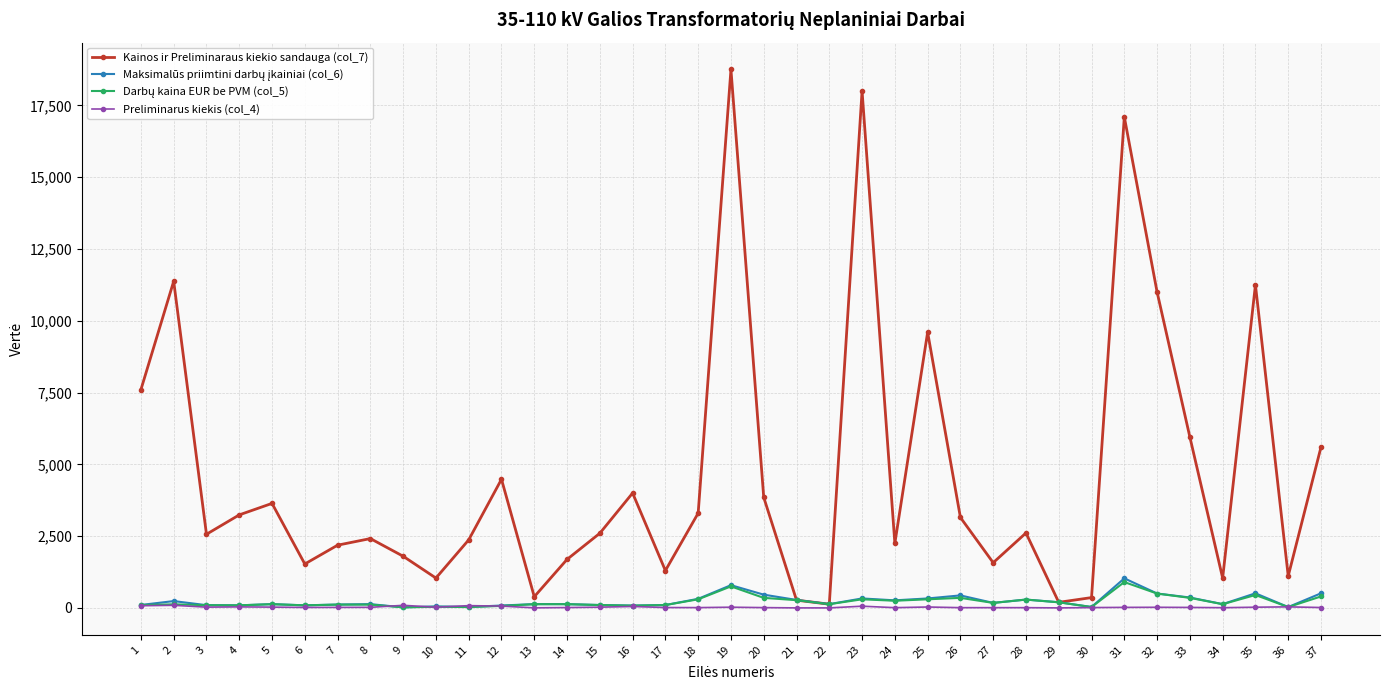

The value of Kainos ir Preliminaraus kiekio sandauga (col_7) at 26 is 3150. True or false?

True